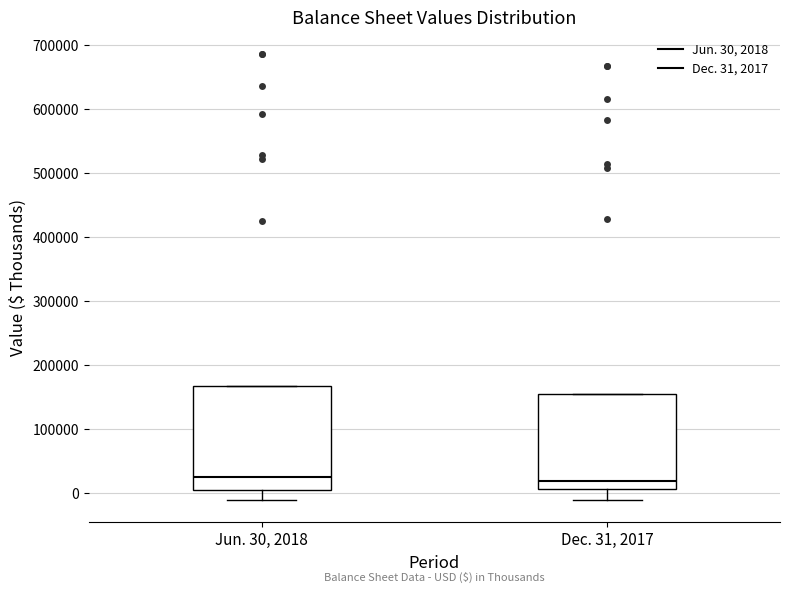

Comparing the boxes themselves (not the whiskers), which one is the tallest?

Jun. 30, 2018